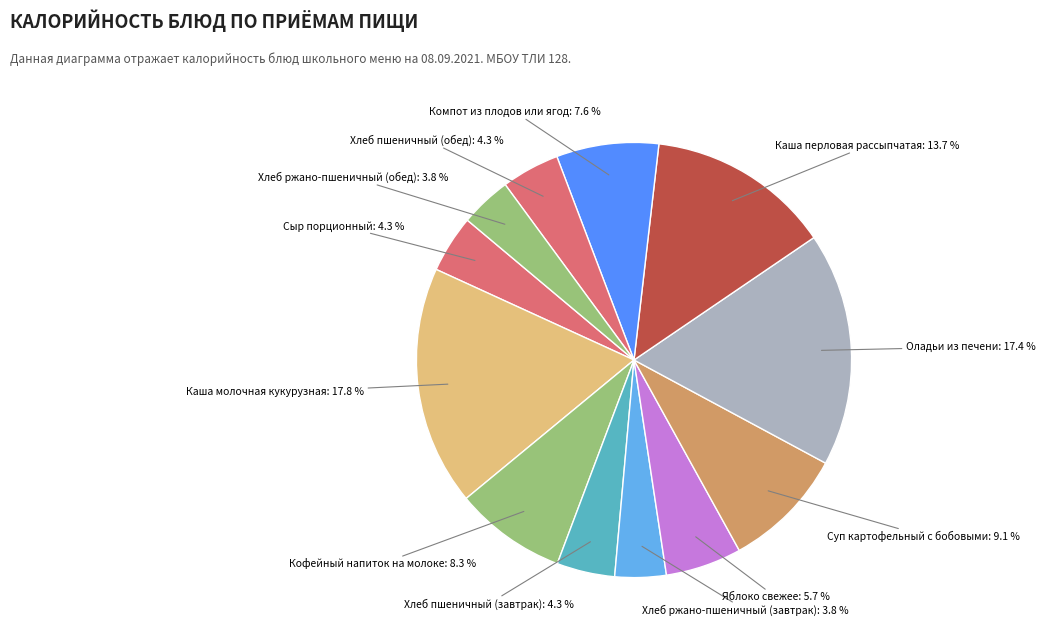

How many slices are in this pie chart?

12